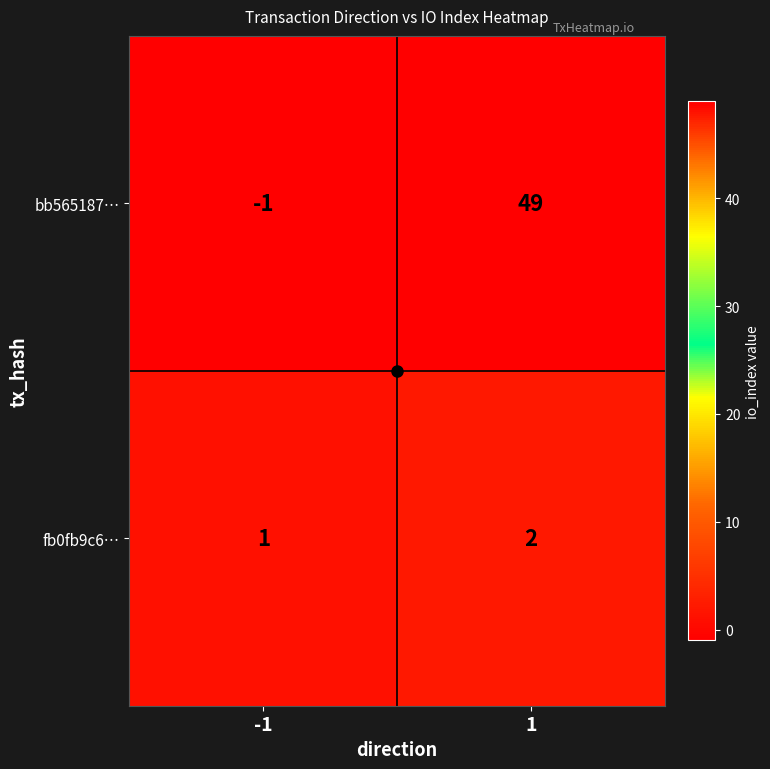

List the series in order of their overall mean, lowest first.

fb0fb9c6…, bb565187…